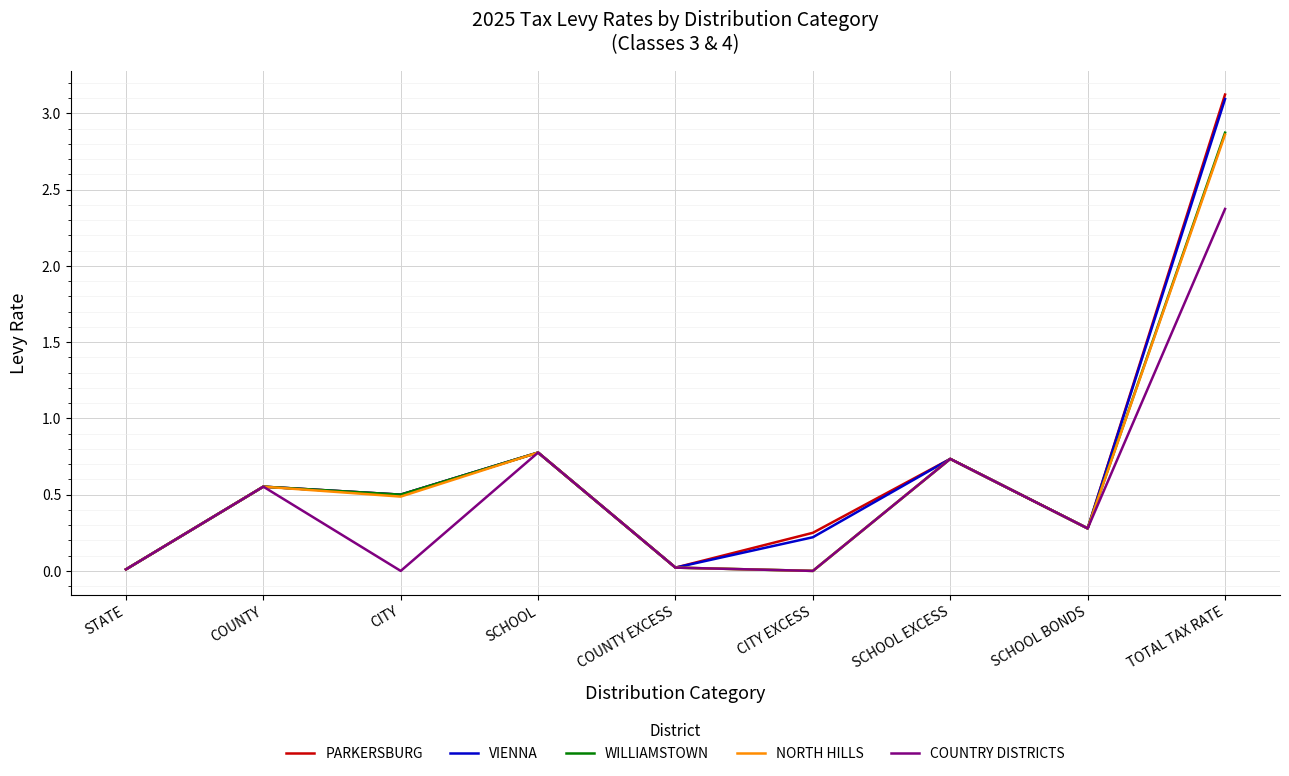

What is the difference between the maximum and minimum values in the COUNTRY DISTRICTS series?

2.4